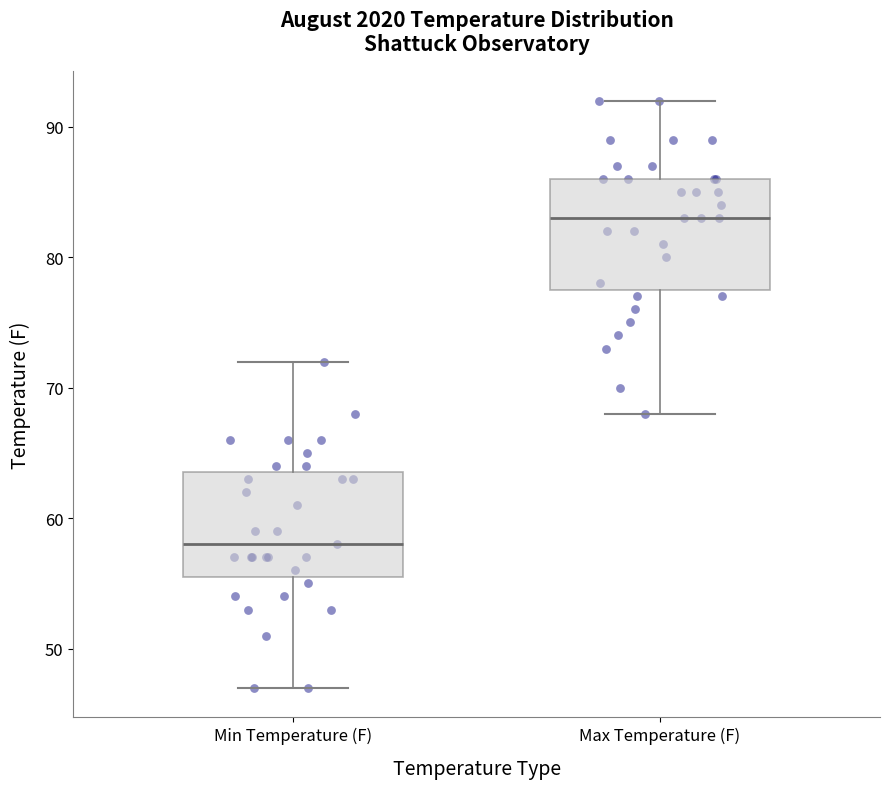

Which box's median line is the highest?

Max Temperature (F)